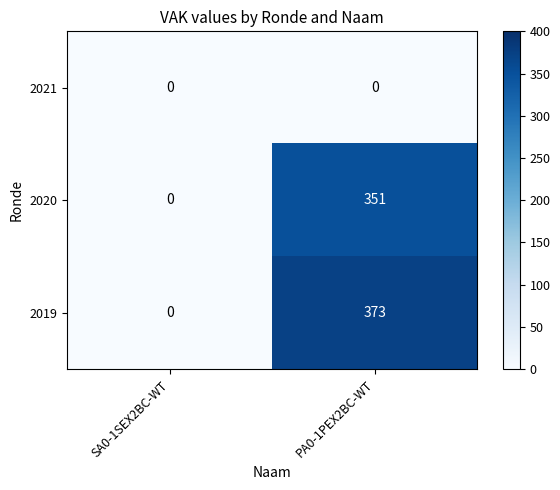

How many series are shown in this chart?

3